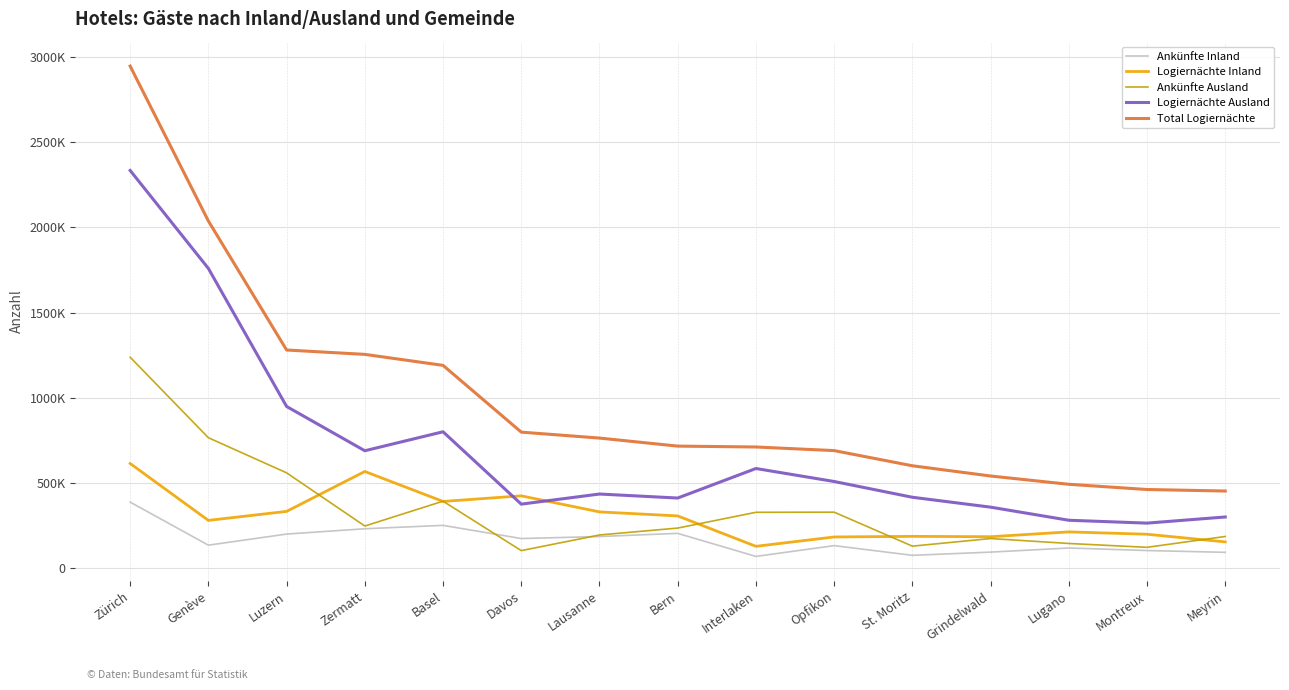

Reading right to left, transcribe all the data shown in this chart.

Ankünfte Inland: Meyrin=91165	Montreux=101739	Lugano=116613	Grindelwald=92400	St. Moritz=73555	Opfikon=130505	Interlaken=67218	Bern=202507	Lausanne=184065	Davos=172209	Basel=249625	Zermatt=229630	Luzern=198472	Genève=133237	Zürich=386257
Logiernächte Inland: Meyrin=152471	Montreux=197465	Lugano=211257	Grindelwald=182932	St. Moritz=185012	Opfikon=181507	Interlaken=126466	Bern=305126	Lausanne=328747	Davos=423057	Basel=390176	Zermatt=566228	Luzern=331699	Genève=278775	Zürich=612972
Ankünfte Ausland: Meyrin=184242	Montreux=120573	Lugano=143219	Grindelwald=172256	St. Moritz=127497	Opfikon=327156	Interlaken=326373	Bern=233690	Lausanne=193157	Davos=101245	Basel=391654	Zermatt=245743	Luzern=558282	Genève=764492	Zürich=1237434
Logiernächte Ausland: Meyrin=298867	Montreux=262824	Lugano=279630	Grindelwald=356626	St. Moritz=414722	Opfikon=507356	Interlaken=583650	Bern=410160	Lausanne=433716	Davos=374291	Basel=799482	Zermatt=688001	Luzern=948126	Genève=1759121	Zürich=2334784
Total Logiernächte: Meyrin=451338	Montreux=460289	Lugano=490887	Grindelwald=539558	St. Moritz=599734	Opfikon=688863	Interlaken=710116	Bern=715286	Lausanne=762463	Davos=797348	Basel=1189658	Zermatt=1254229	Luzern=1279825	Genève=2037896	Zürich=2947756